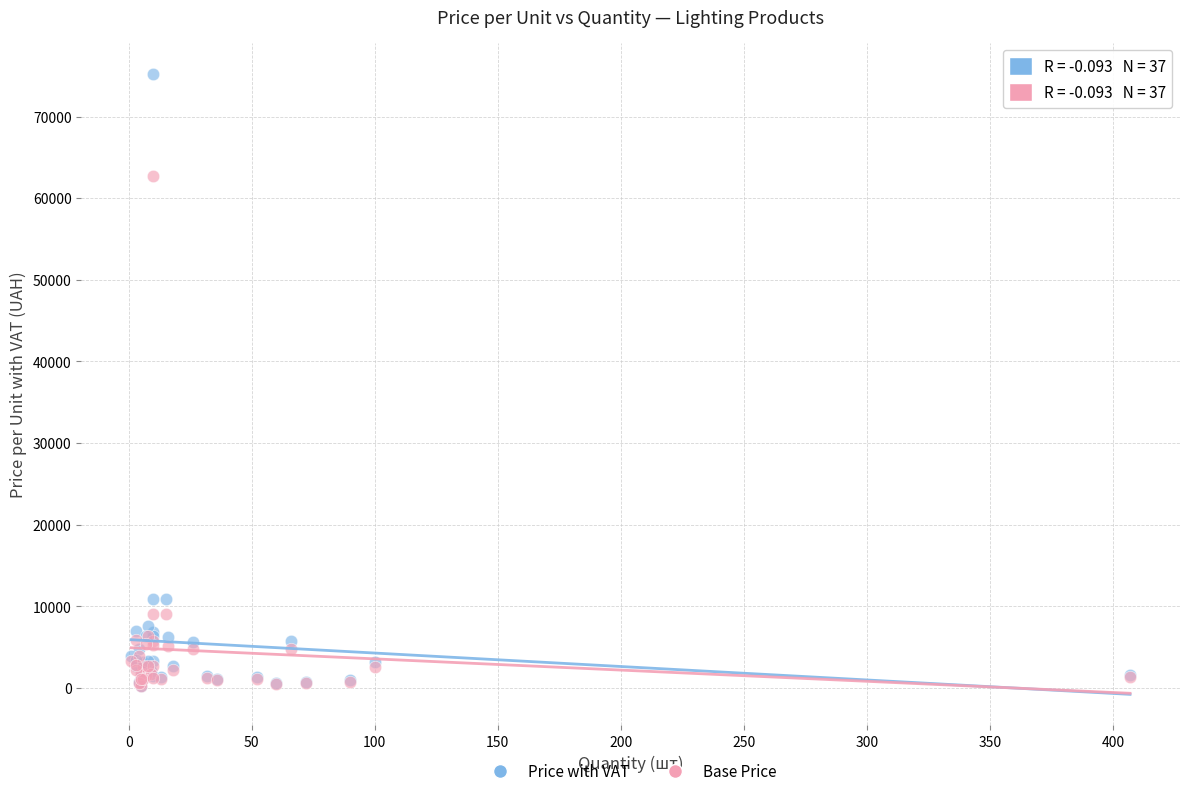

In the Price with VAT series, what Y value is closest to 37736?

10908.0